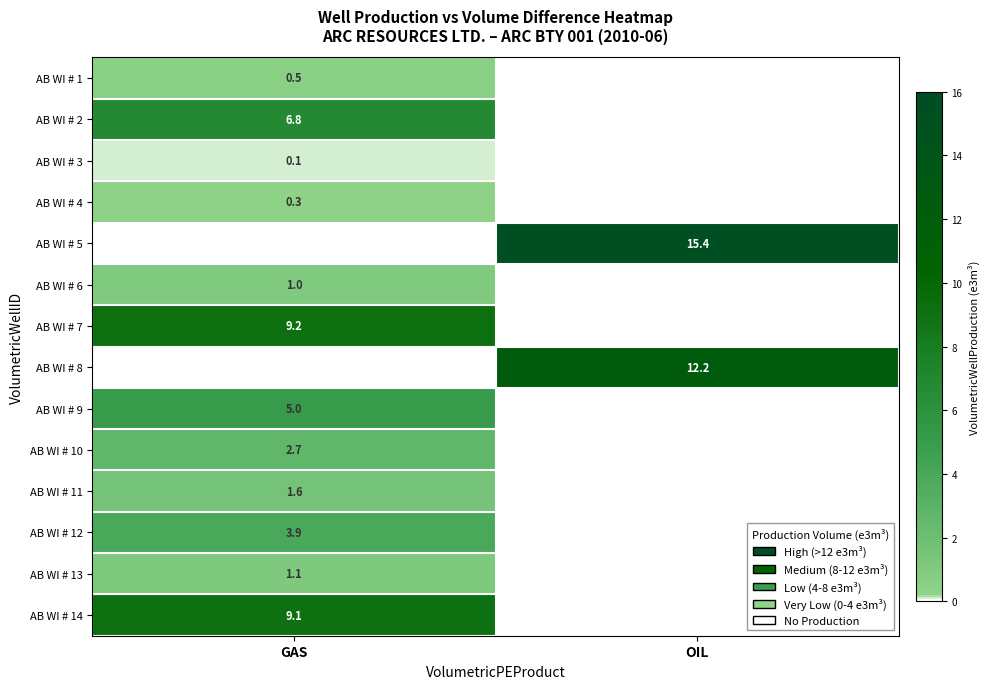

Which has a higher value, OIL or GAS?

GAS